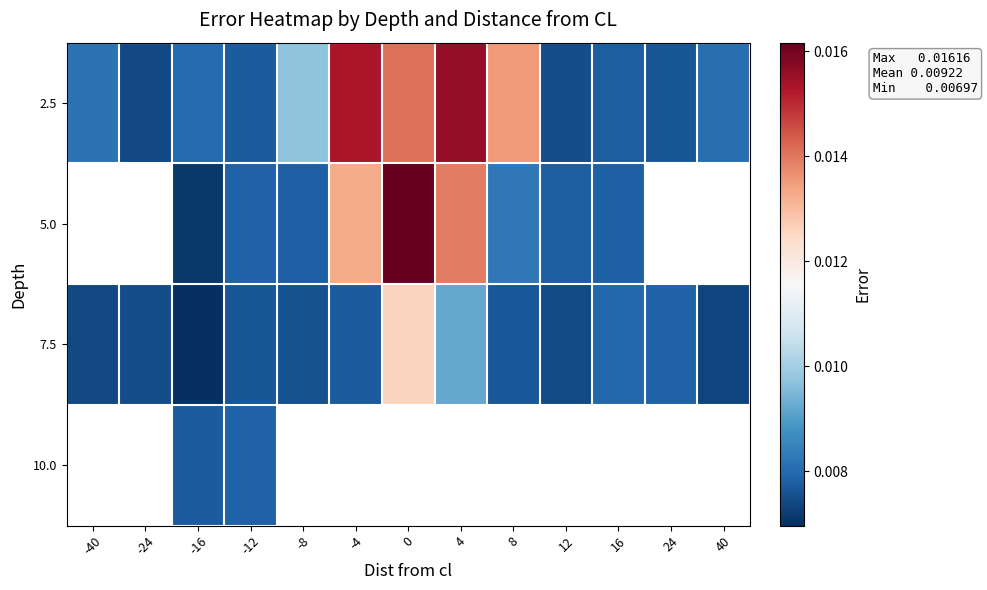

What is the sum of all 7.5 values?

0.1